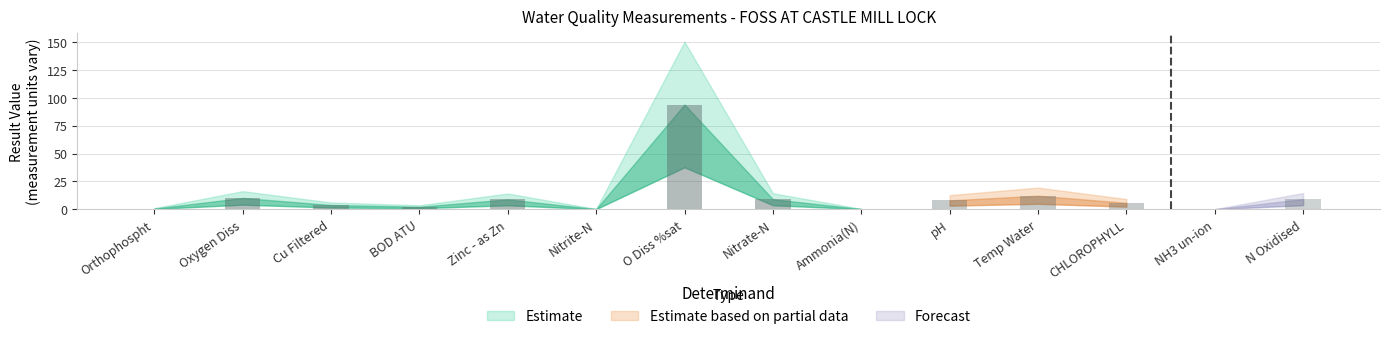

Rank the categories by value from lowest to highest.

NH3 un-ion, Nitrite-N, Ammonia(N), Orthophospht, BOD ATU, Cu Filtered, CHLOROPHYLL, pH, Zinc - as Zn, Nitrate-N, N Oxidised, Oxygen Diss, Temp Water, O Diss %sat